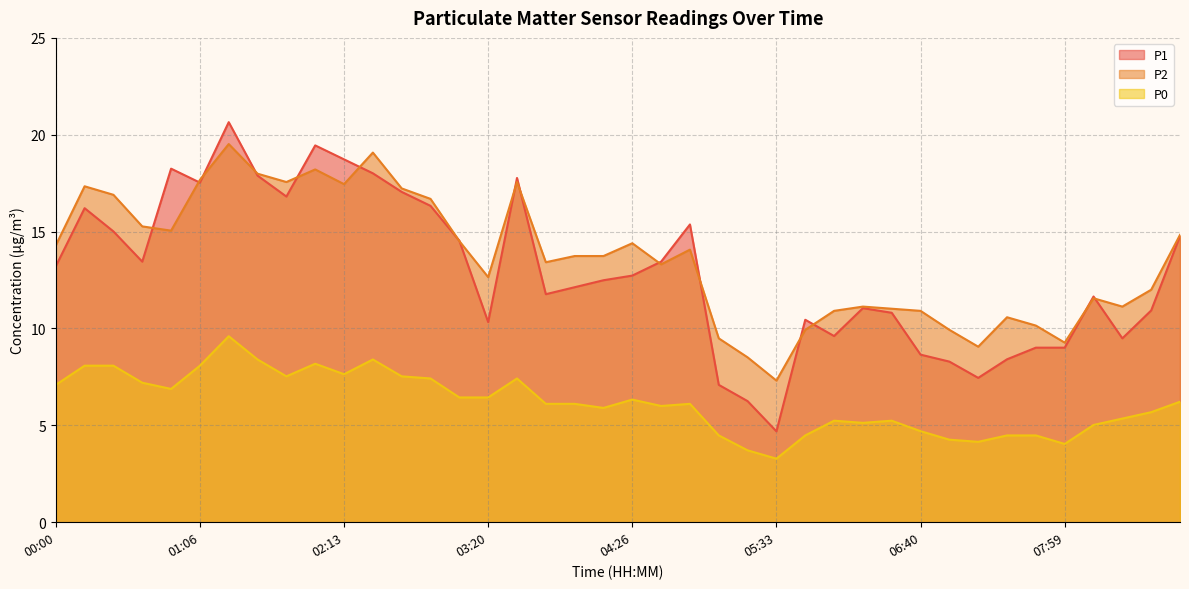

What are all the series names shown in the legend?

P1, P2, P0